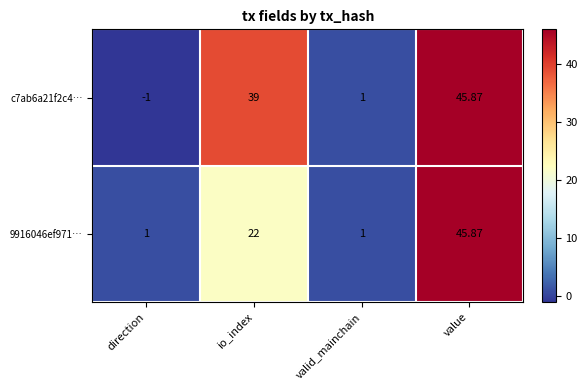

Rank the categories by c7ab6a21f2c4… value from highest to lowest.

value, io_index, valid_mainchain, direction